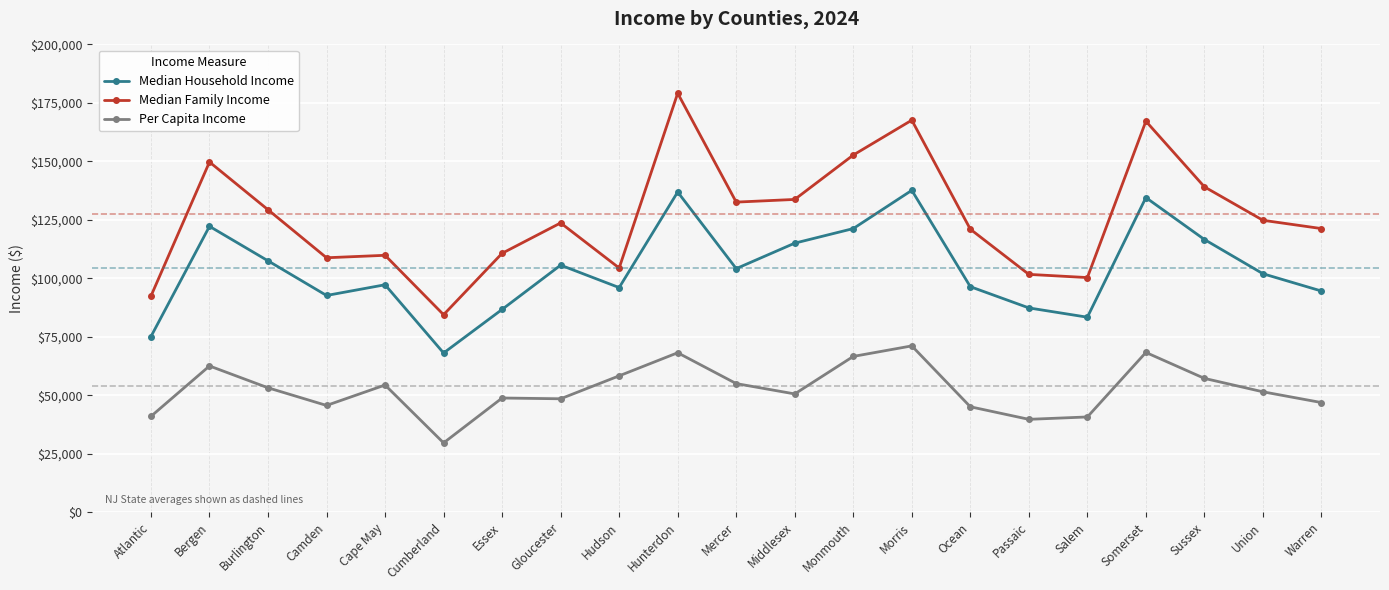

Is it true that Median Family Income equals 108791 at Camden?

True